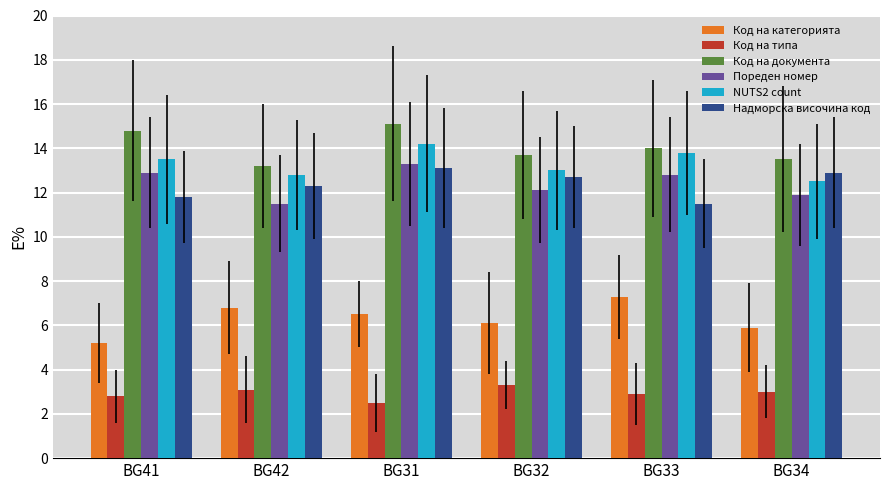

What is the sum of the Код на документа values at BG32 and BG34?

27.2